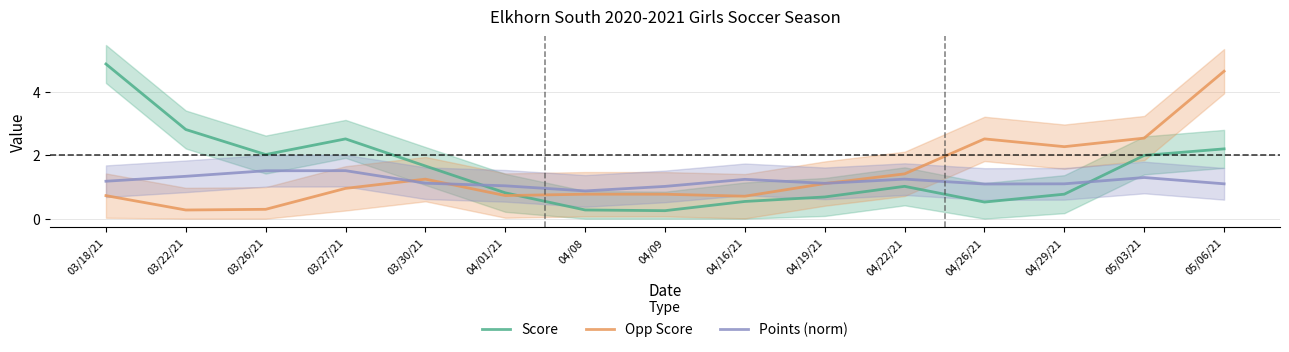

Which series has the widest spread of values?

Score